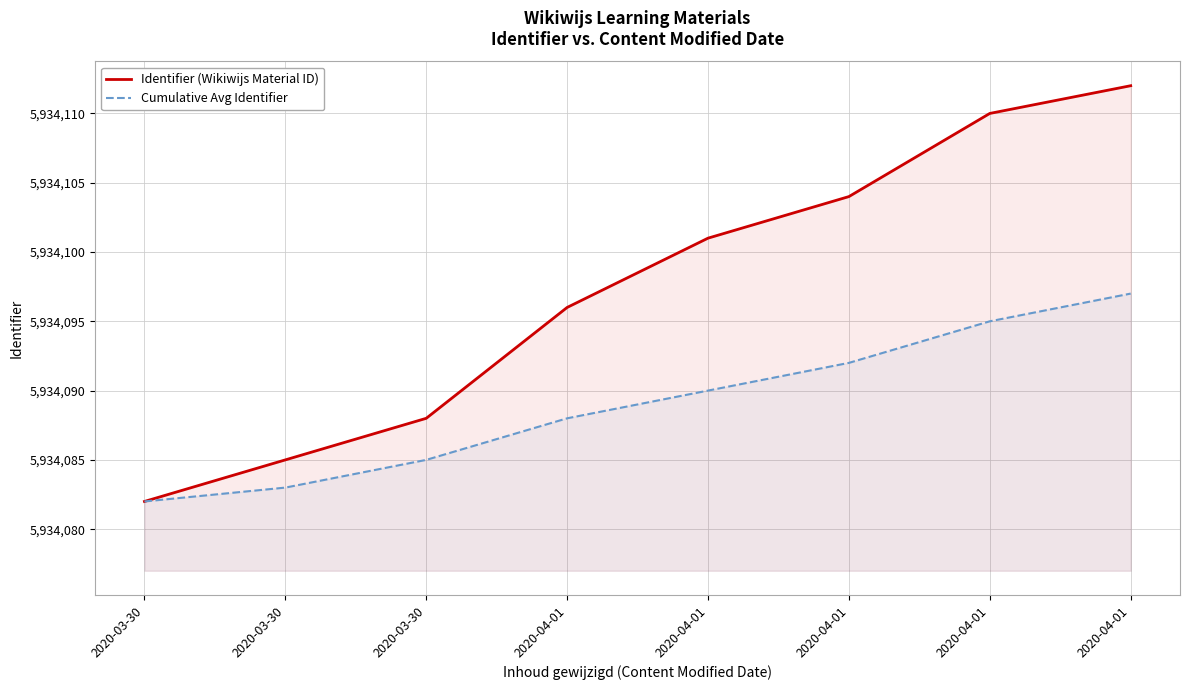

How many data points in Cumulative Avg Identifier are less than 5934090?

4